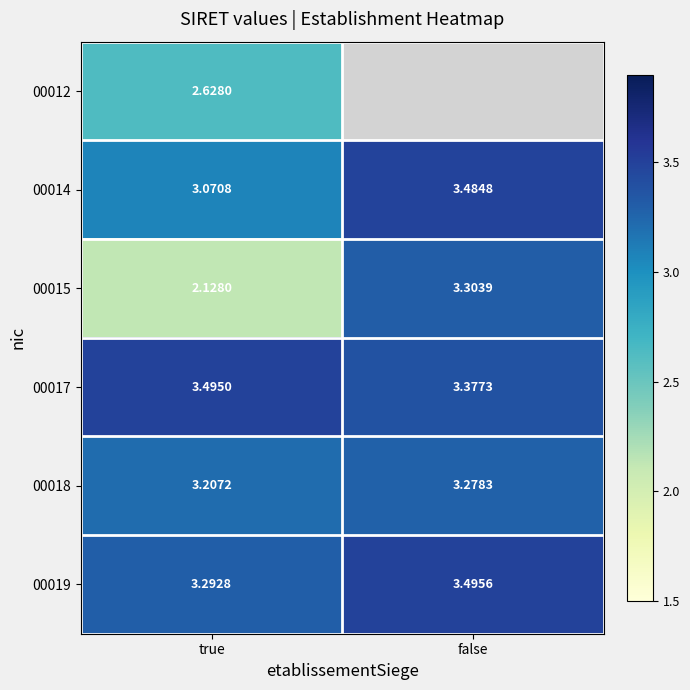

Rank the series at true from highest to lowest value.

00017, 00019, 00018, 00014, 00012, 00015